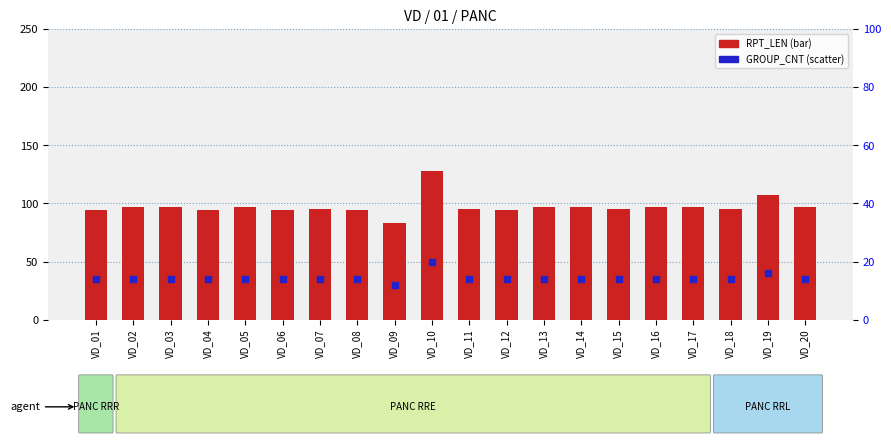

At which category is the sum across all series the highest?

VD_10